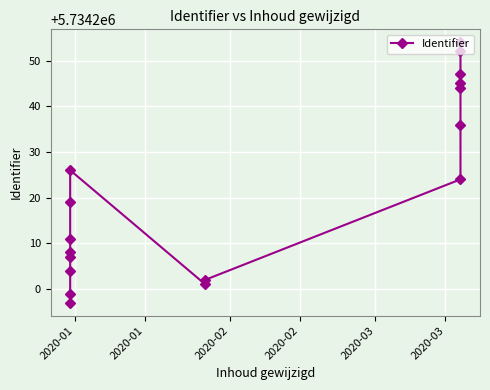

How many lines are shown in the chart?

1